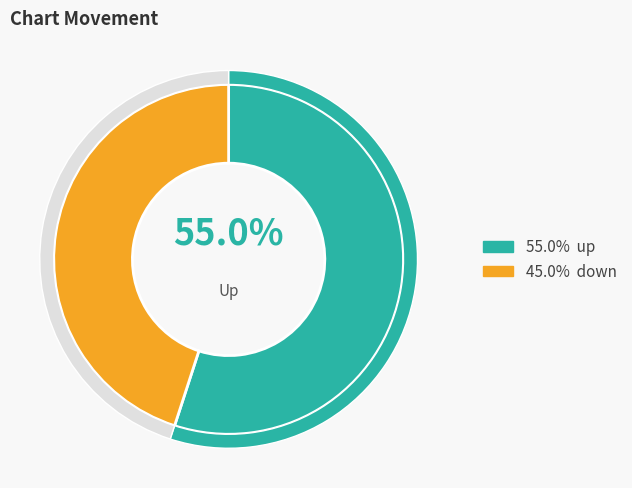

How much of the chart is everything except up?

45.0%